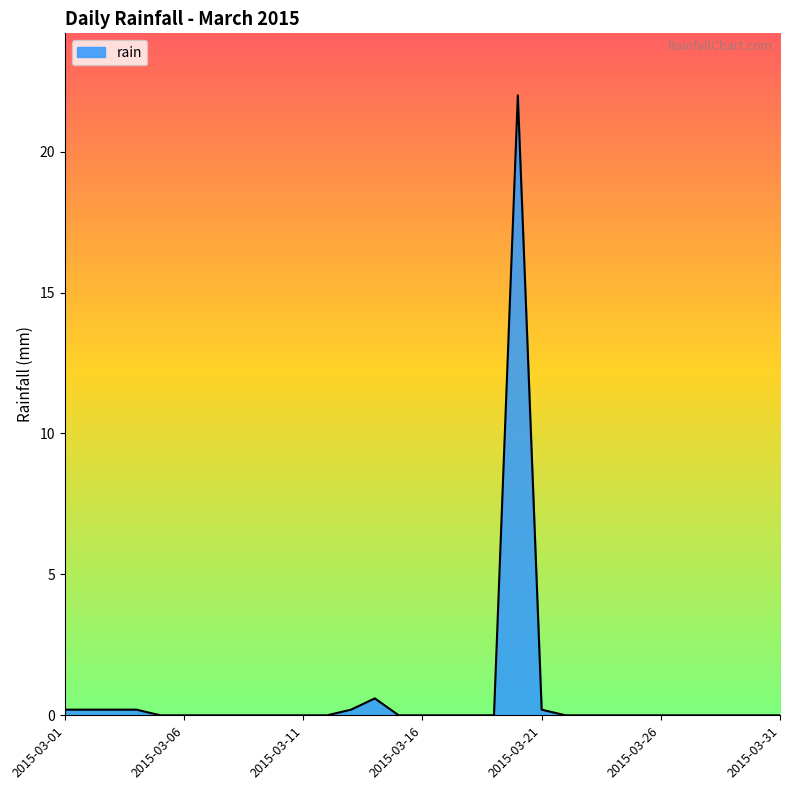

Reading left to right, list all the values displayed in this chart.

0.2	0.2	0.2	0.2	0.0	0.0	0.0	0.0	0.0	0.0	0.0	0.0	0.2	0.6	0.0	0.0	0.0	0.0	0.0	22.0	0.2	0.0	0.0	0.0	0.0	0.0	0.0	0.0	0.0	0.0	0.0